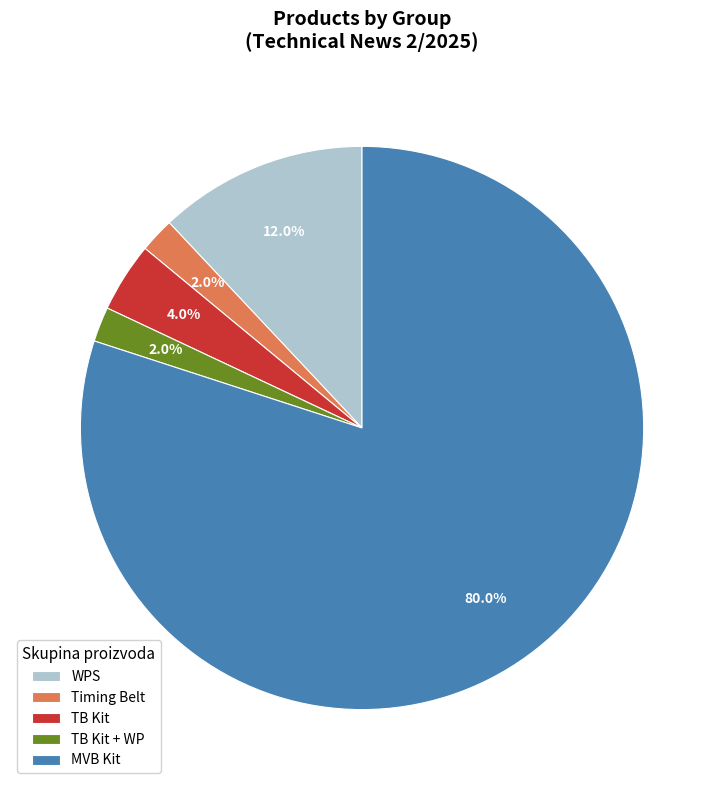

To the nearest percent, what is the difference between the largest and smallest slice percentages?

78%